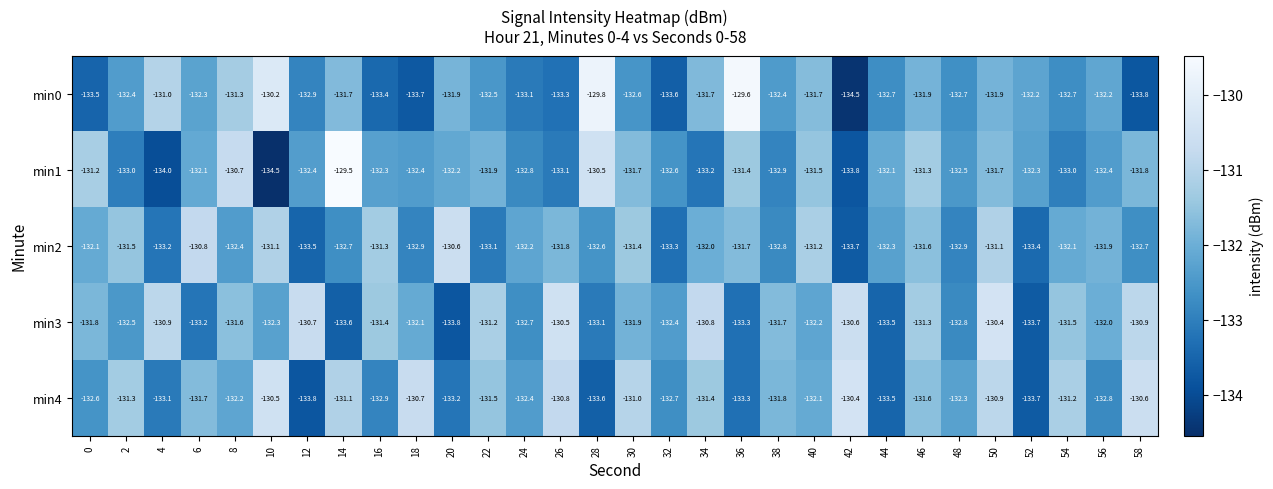

List the labels in order of min4 value, smallest first.

12, 52, 28, 44, 36, 20, 4, 16, 56, 32, 0, 24, 48, 8, 40, 38, 6, 46, 22, 34, 2, 54, 14, 30, 50, 26, 18, 58, 10, 42